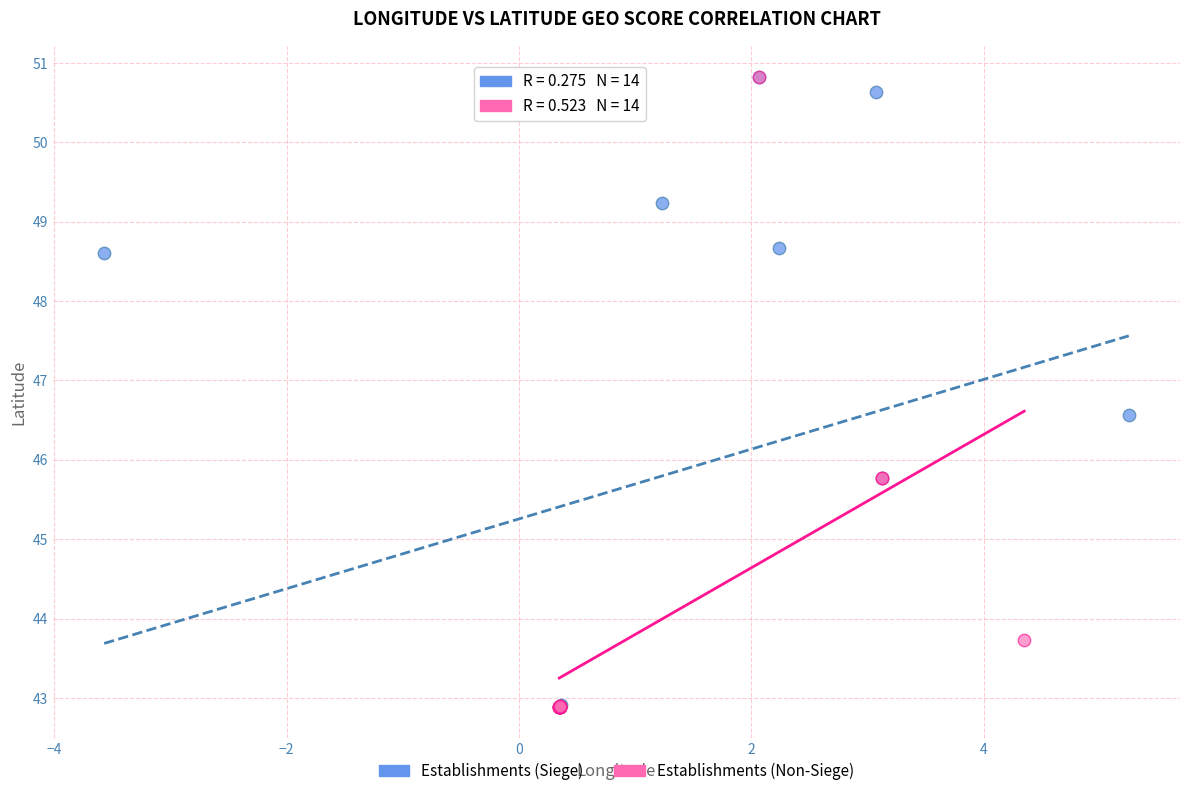

What are all the series names shown in the legend?

Establishments (Siege), Establishments (Non-Siege)